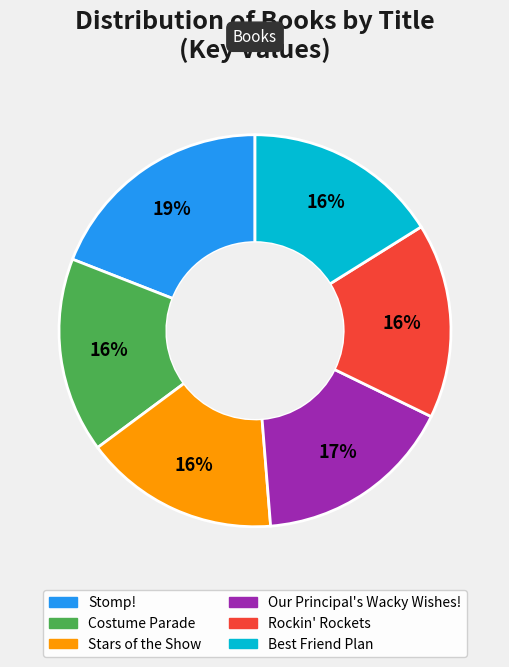

Count the number of slices in the pie.

6